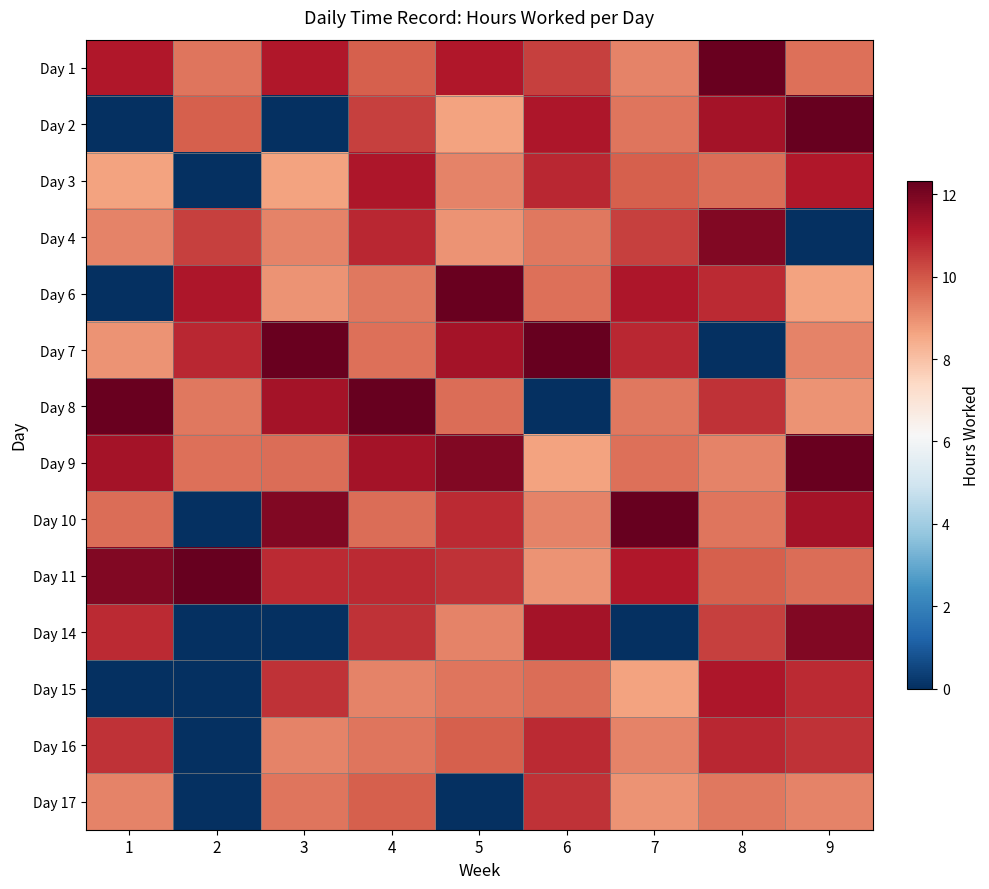

Rank the series by their maximum value, from highest to lowest.

Day 2, Day 7, Day 8, Day 10, Day 11, Day 1, Day 6, Day 9, Day 4, Day 14, Day 3, Day 15, Day 16, Day 17